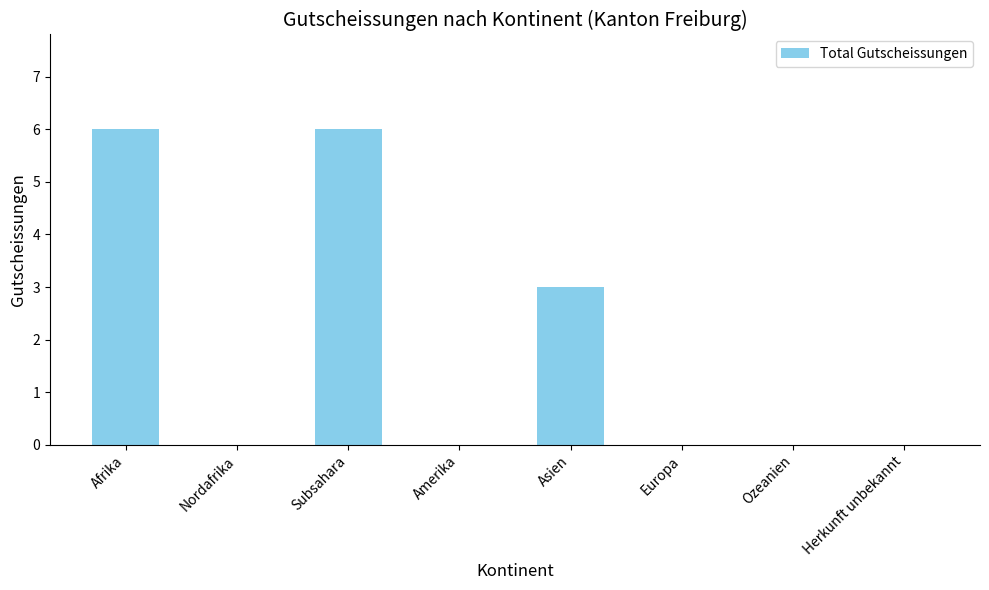

What is the change in value from Afrika to Europa?

-6